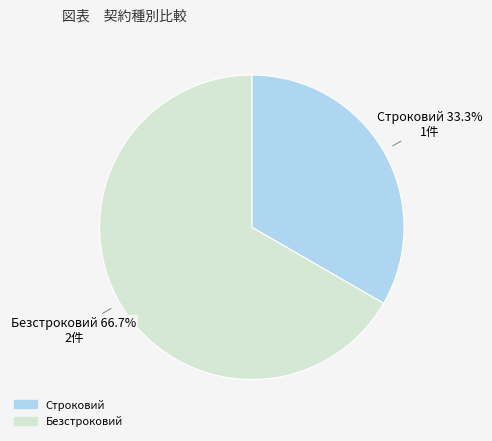

Which has a higher value, Строковий or Безстроковий?

Безстроковий